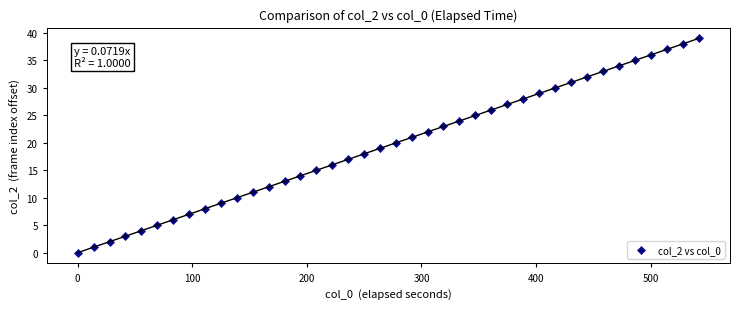

What is the range of Y values (max minus min)?

39